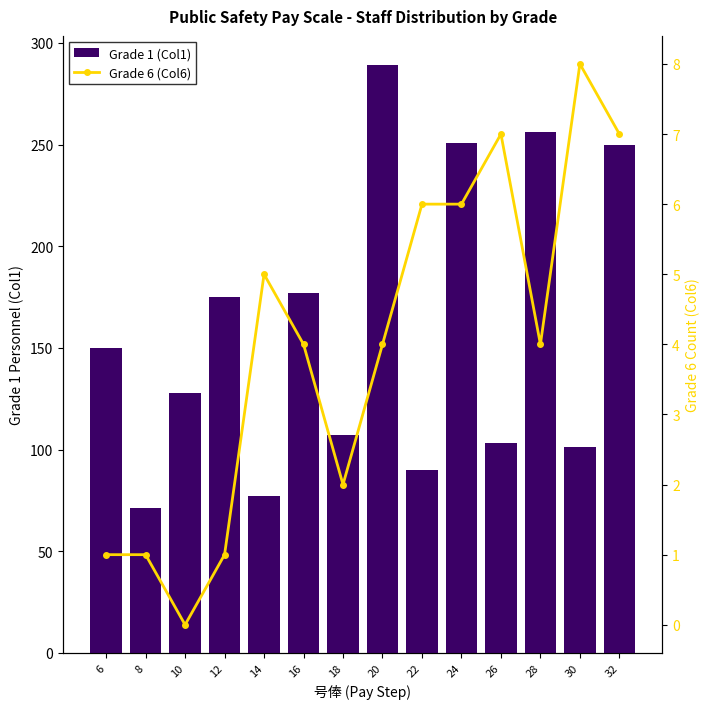

What is the value of the Grade 6 (Col6) bar at the 13th from the left?

8